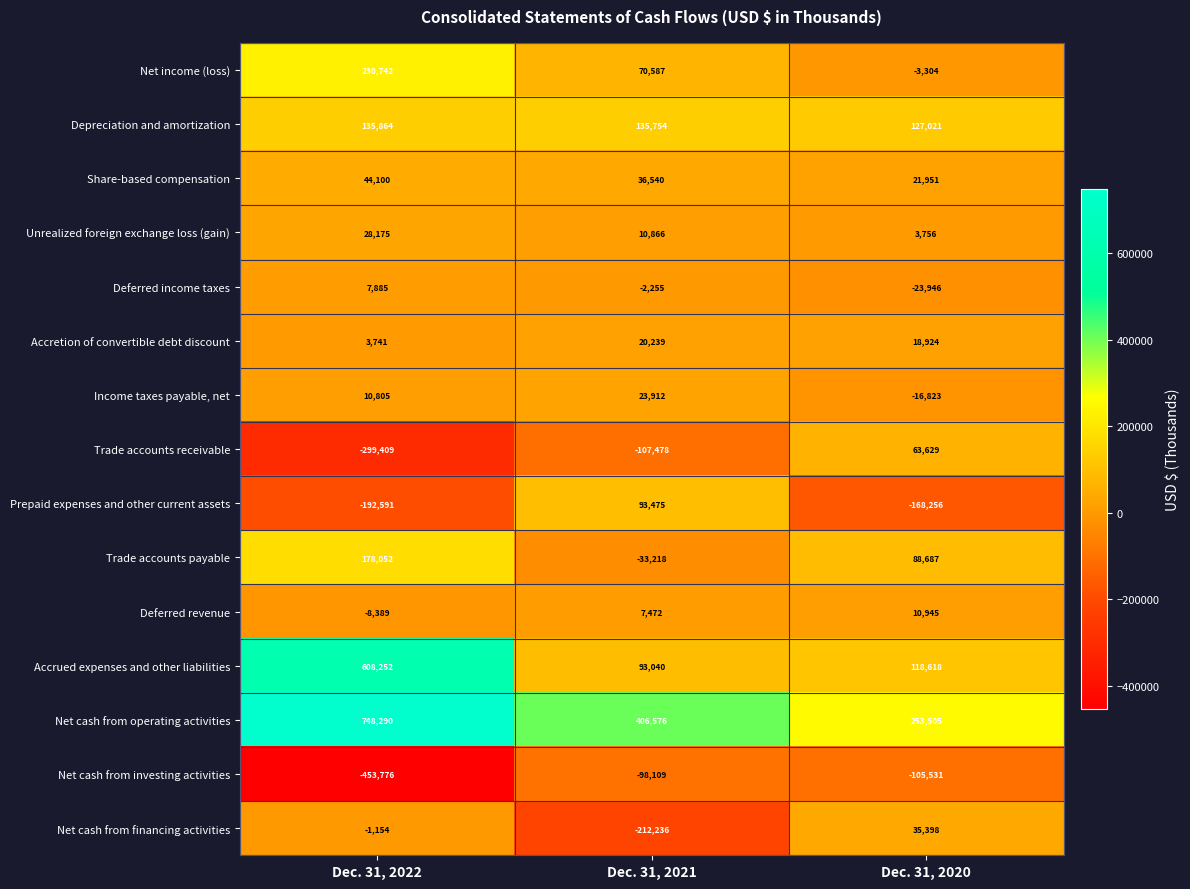

Which series has the largest range (max minus min)?

Accrued expenses and other liabilities